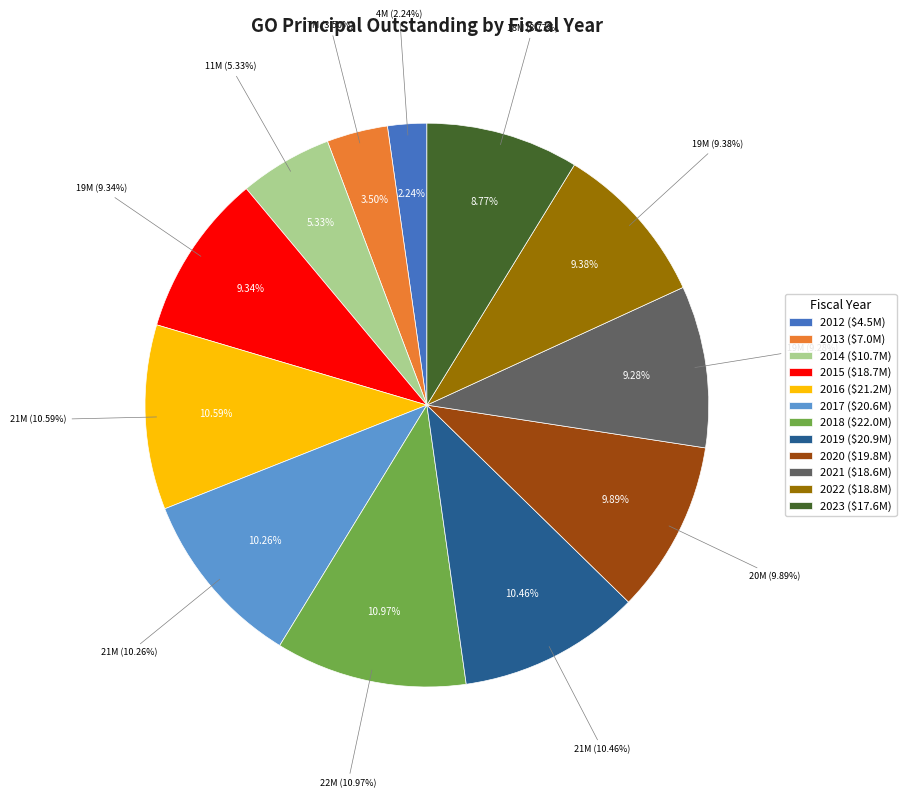

How many slices are in this pie chart?

12